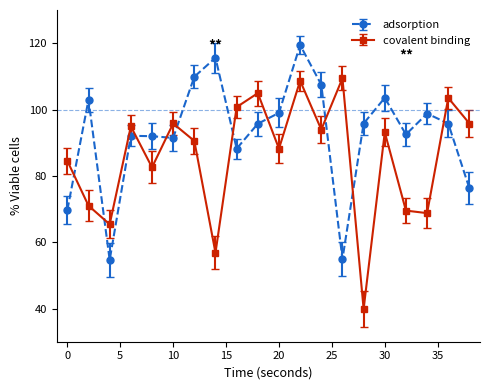

How many lines are shown in the chart?

2